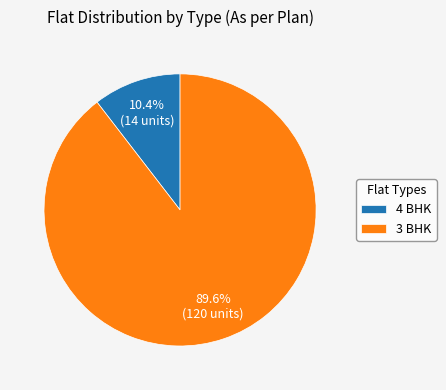

To the nearest percent, what portion does 3 BHK represent?

90%